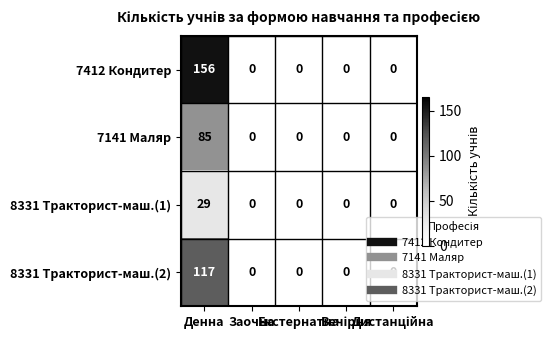

Which series has the largest range (max minus min)?

7412 Кондитер